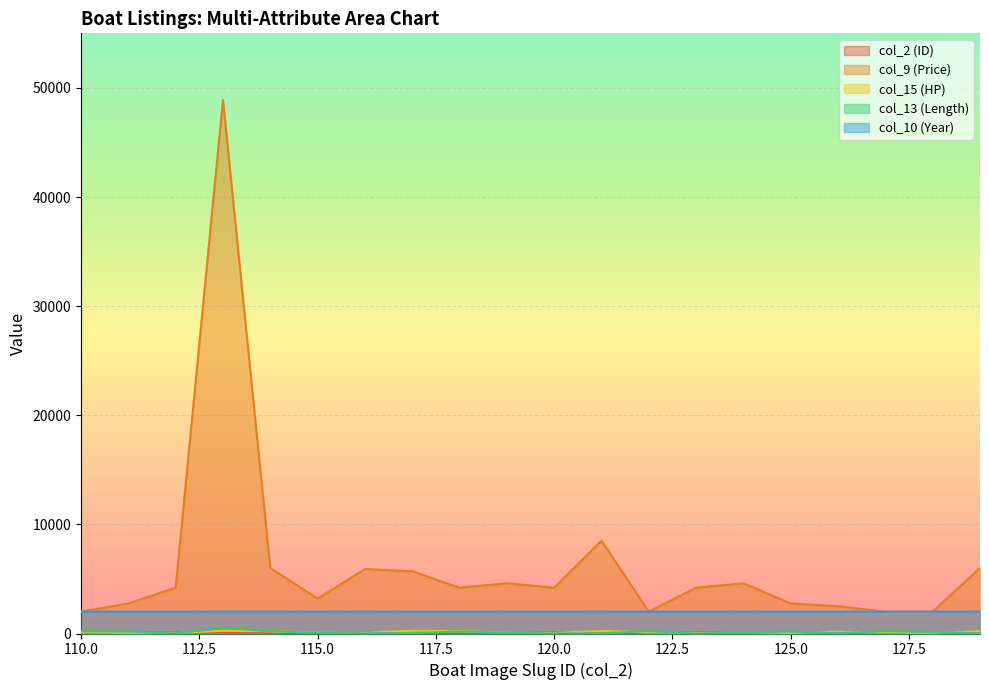

True or false: col_2 (ID) and col_13 (Length) cross at least once.

True